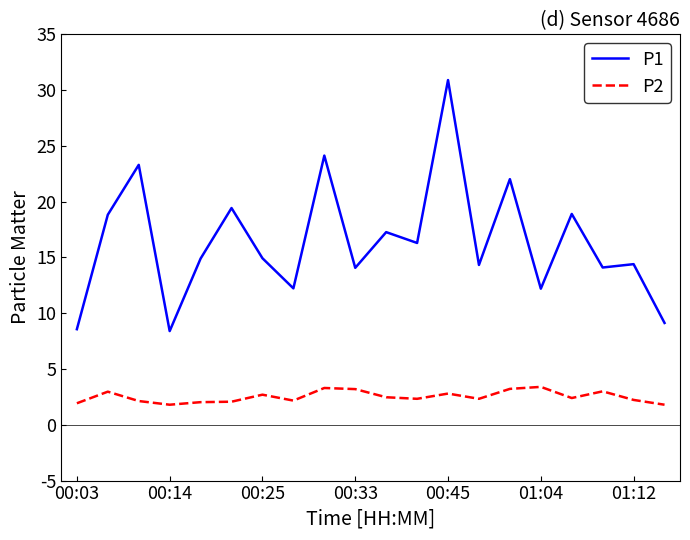

What is the smallest value displayed?

1.8